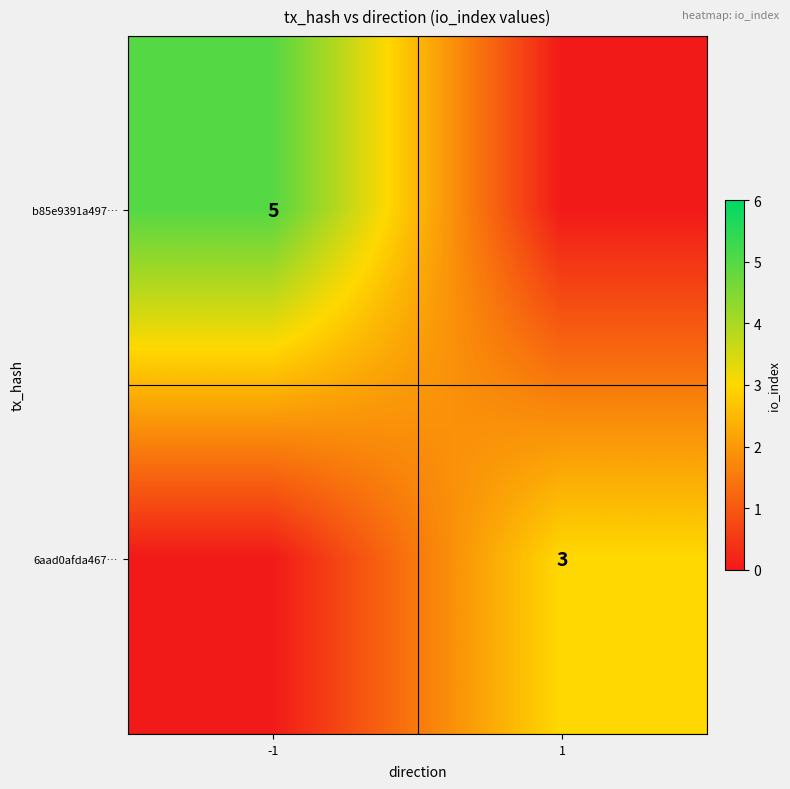

True or false: b85e9391a497… has a value of 9 at -1.

False